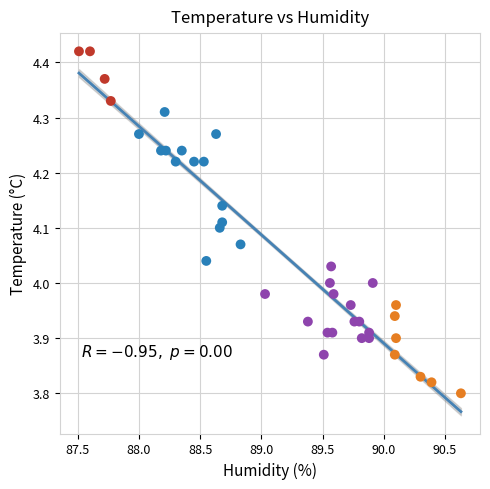

What is the range of Y values (max minus min)?

0.6